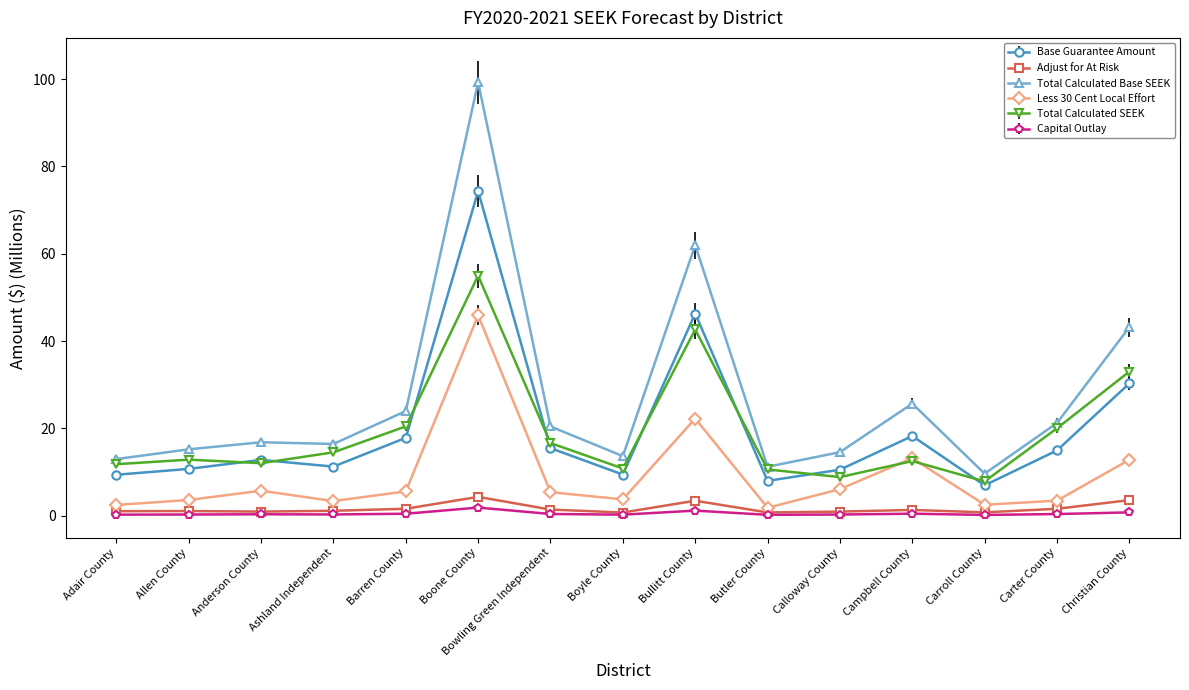

True or false: Less 30 Cent Local Effort and Total Calculated Base SEEK cross at least once.

False